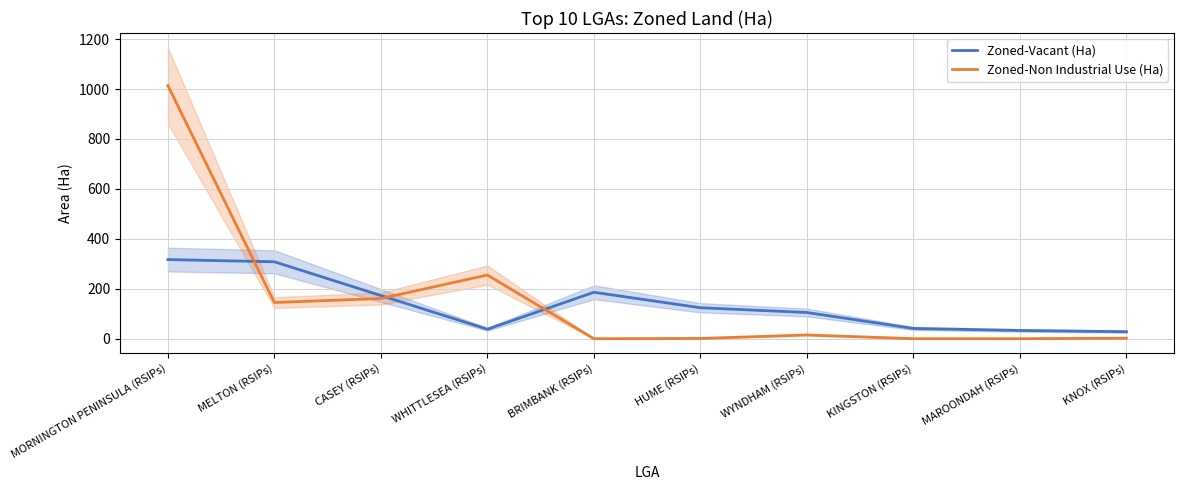

What is the greatest value displayed?

1014